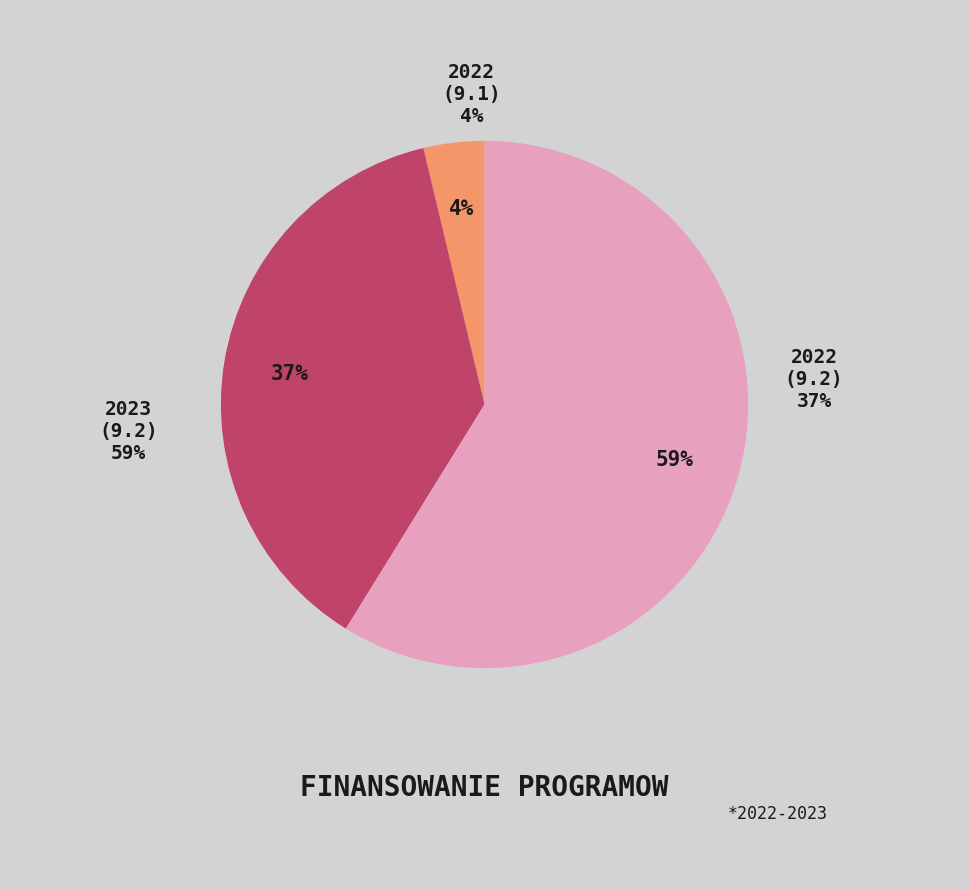

To the nearest percent, what is the difference between the 2023 (9.2) and 2022 (9.1) slice percentages?

55%